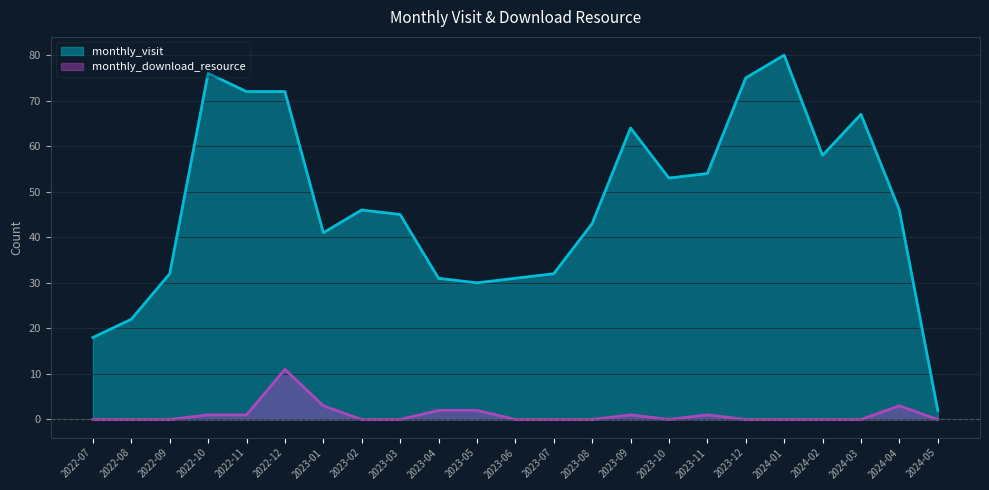

Reading left to right, extract all data points from this chart.

monthly_visit: 18	22	32	76	72	72	41	46	45	31	30	31	32	43	64	53	54	75	80	58	67	46	2
monthly_download_resource: 0	0	0	1	1	11	3	0	0	2	2	0	0	0	1	0	1	0	0	0	0	3	0